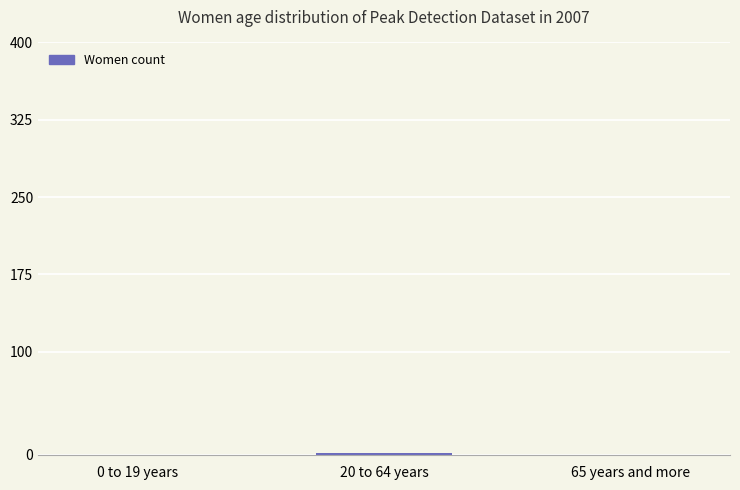

How many categories are shown in the chart?

3